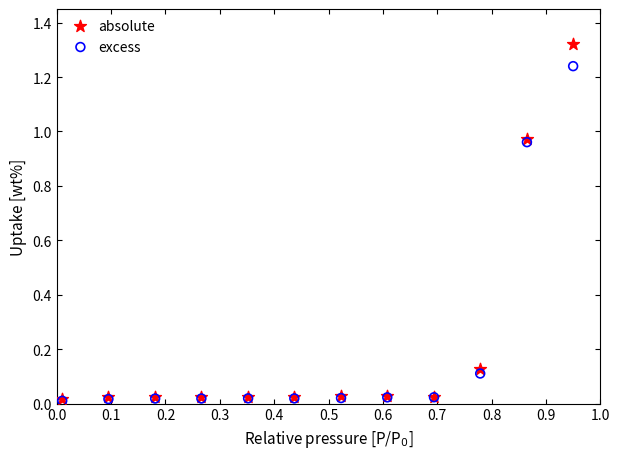

What are all the series names shown in the legend?

absolute, excess